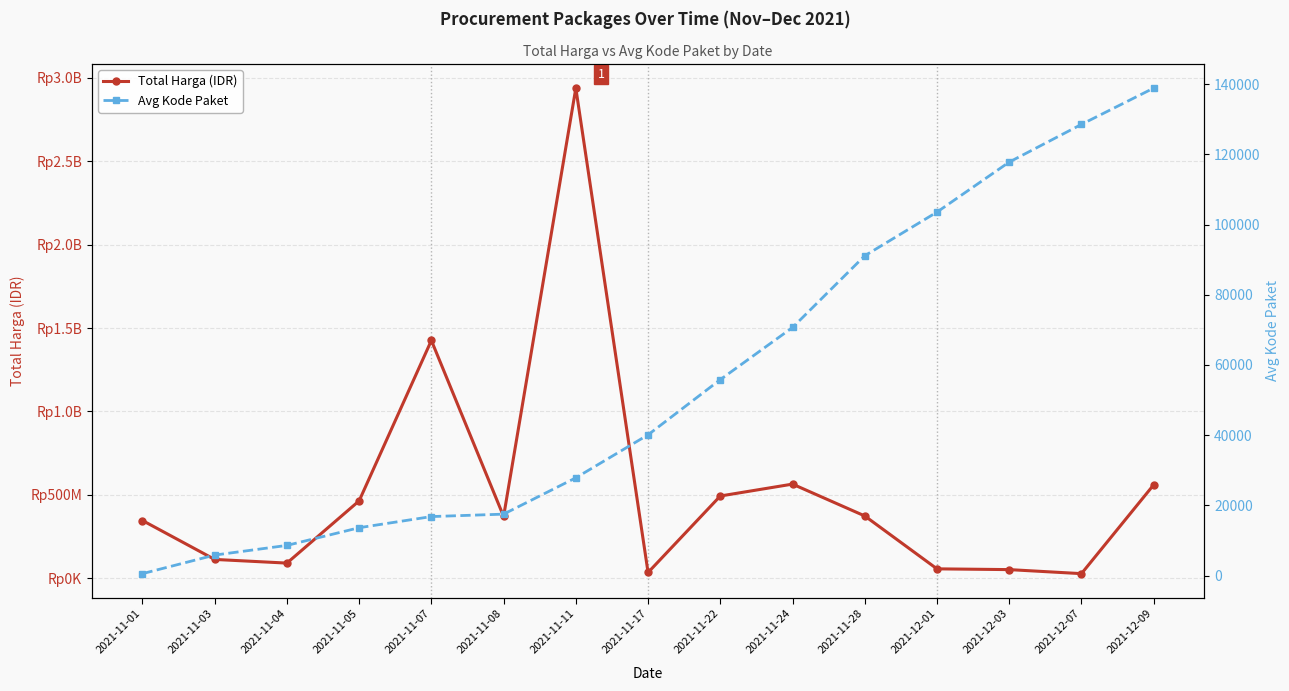

What is the highest value of the Total Harga (IDR) series?

2938963240.0